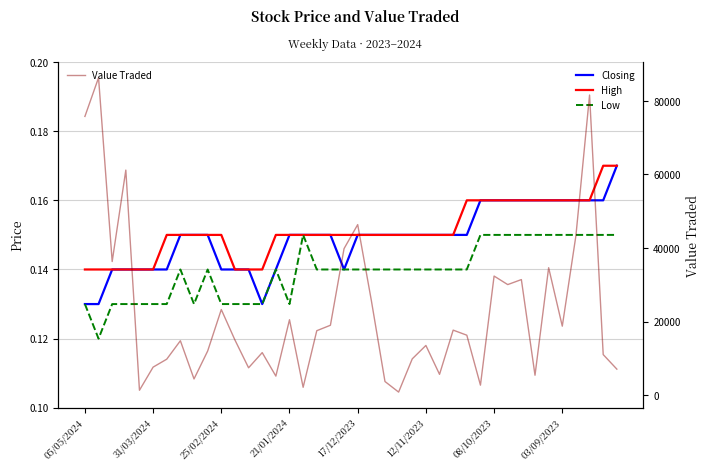

What is the difference between the second highest and minimum values in the Value Traded series?

80759